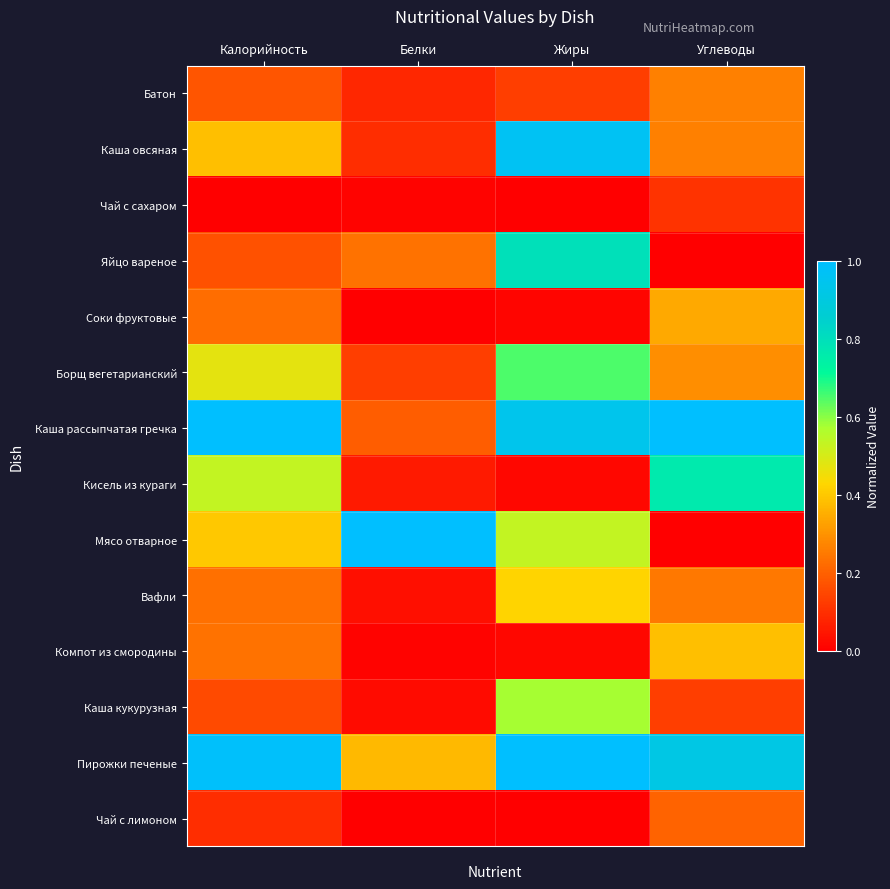

What is the total value across all series at Углеводы?

4.9